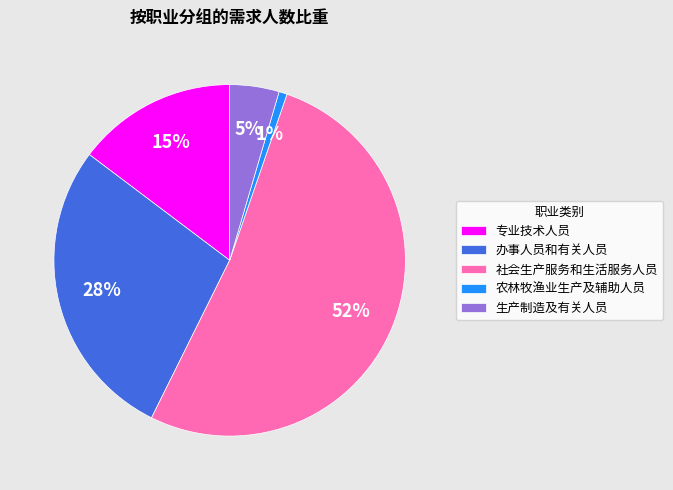

Is 生产制造及有关人员 the majority of the pie?

No